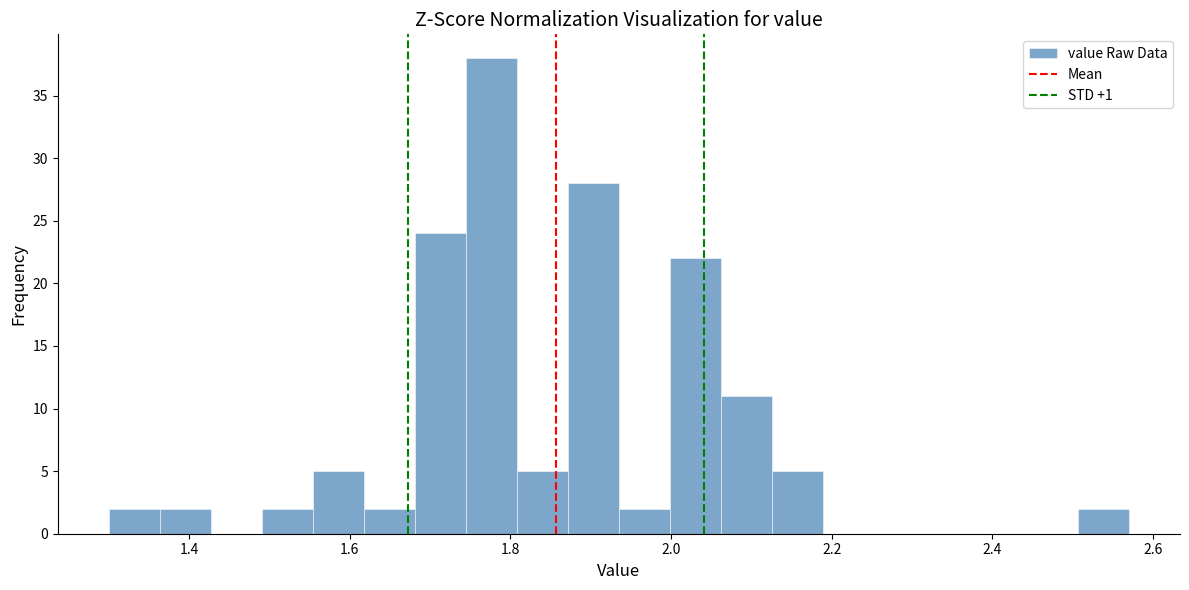

Read against the x-axis, roughly where is the centre of the tallest bar?

1.78